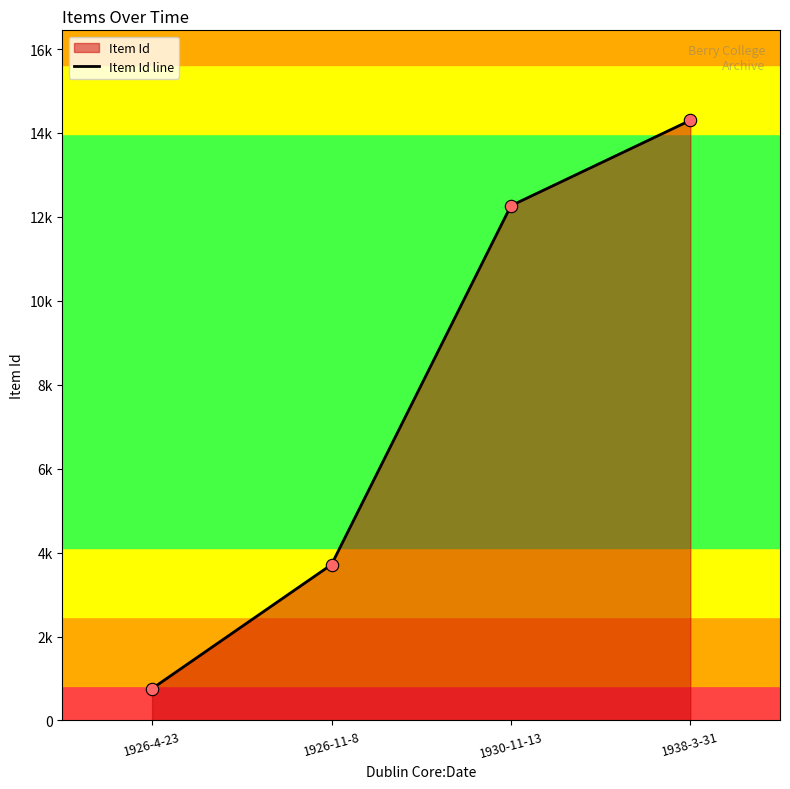

Which has a higher value, 1930-11-13 or 1926-11-8?

1930-11-13